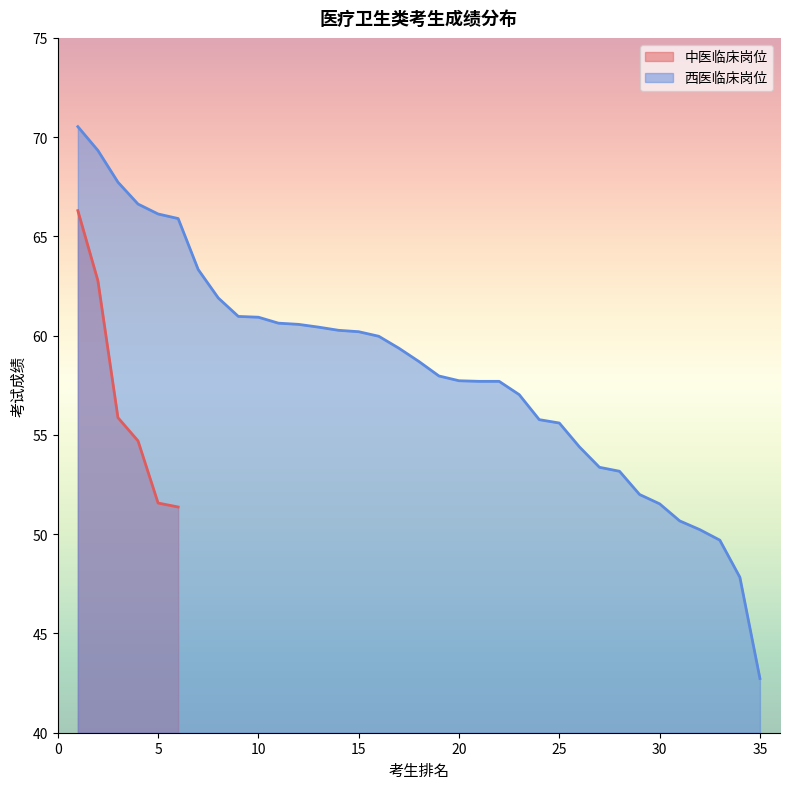

What is the value of the 3rd point from the left?

55.9